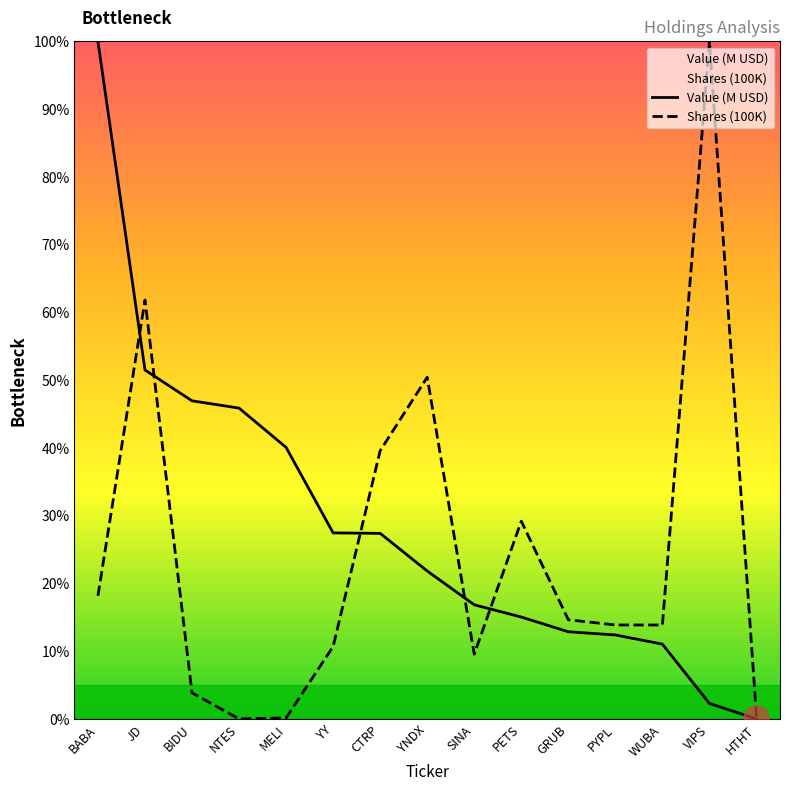

How many lines are shown in the chart?

2